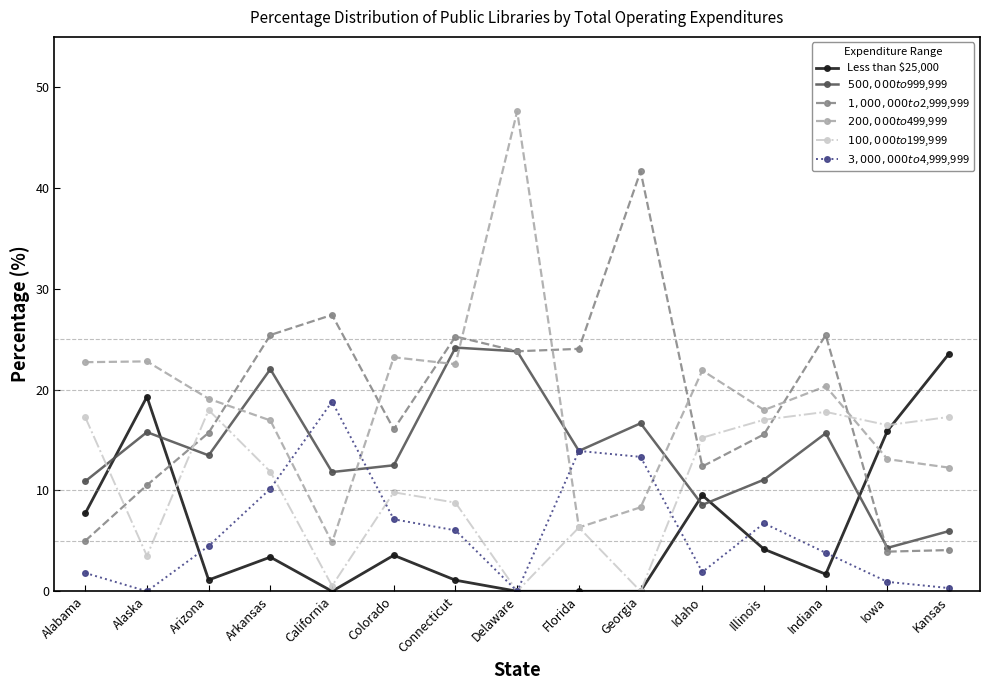

The $1,000,000 to $2,999,999 series shows 25.3 at Connecticut. True or false?

True